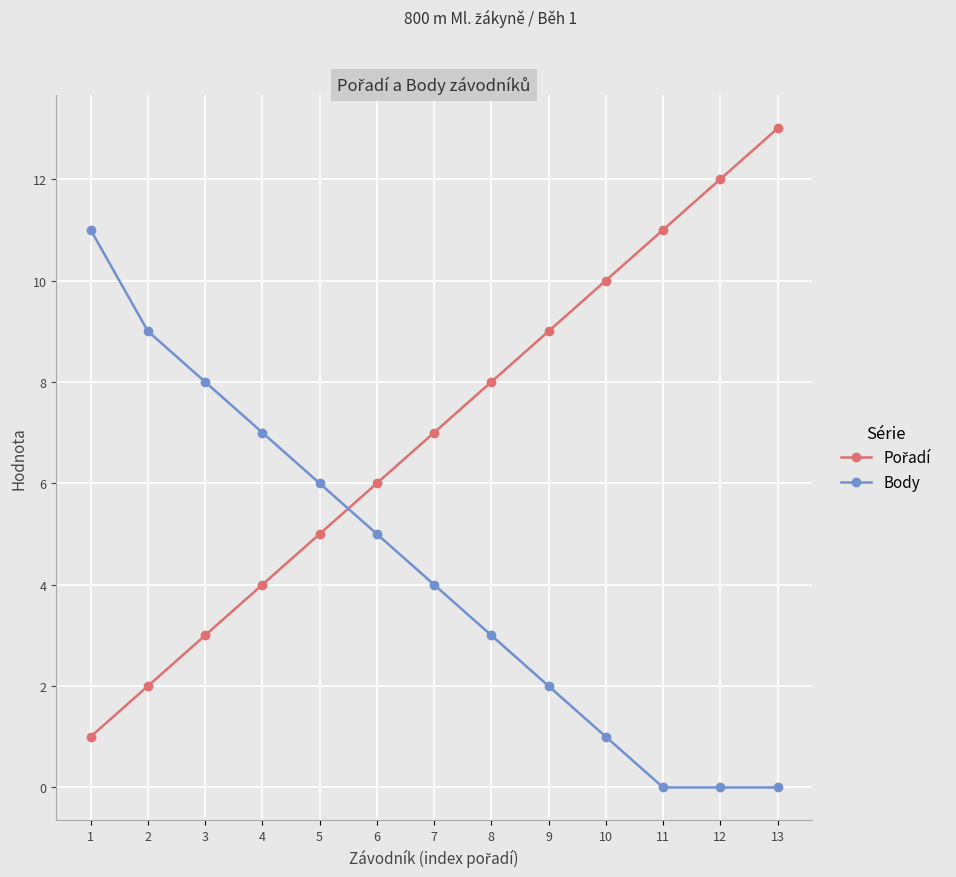

At which category is the sum across all series the highest?

13